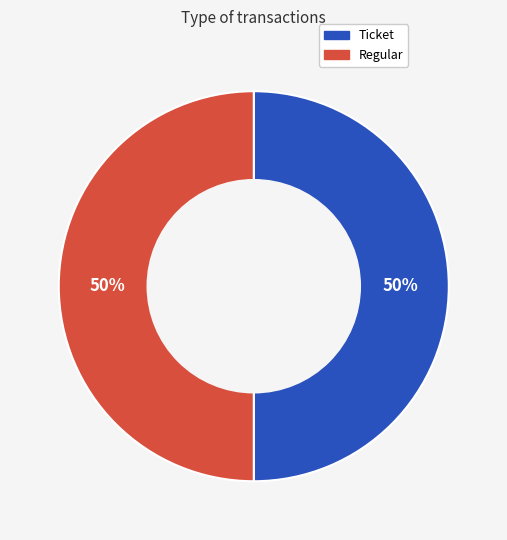

Is it true that Regular is 60% of the pie?

False